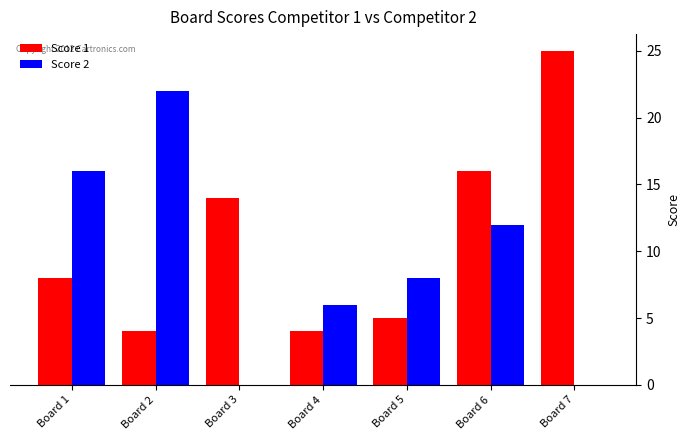

Reading left to right, transcribe all the data shown in this chart.

Score 1: Board 1=8	Board 2=4	Board 3=14	Board 4=4	Board 5=5	Board 6=16	Board 7=25
Score 2: Board 1=16	Board 2=22	Board 3=0	Board 4=6	Board 5=8	Board 6=12	Board 7=0